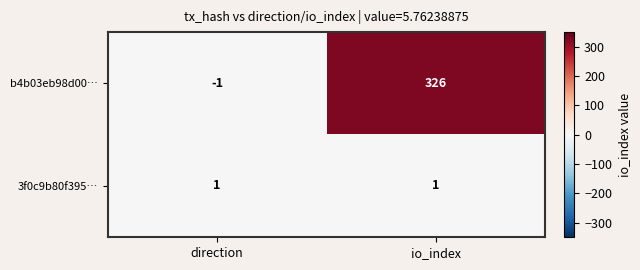

Is it true that b4b03eb98d00… equals 326 at io_index?

True